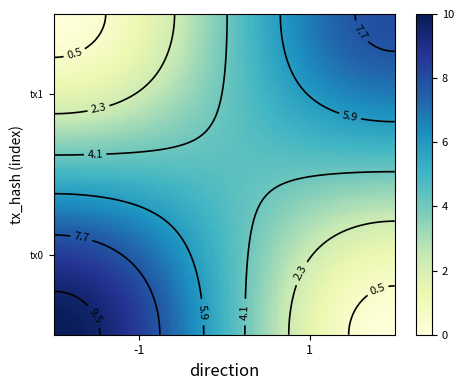

What is the sum of all f1f52e1c27f8f0b7abc1b829bfa5f5ba4467349 values?

9